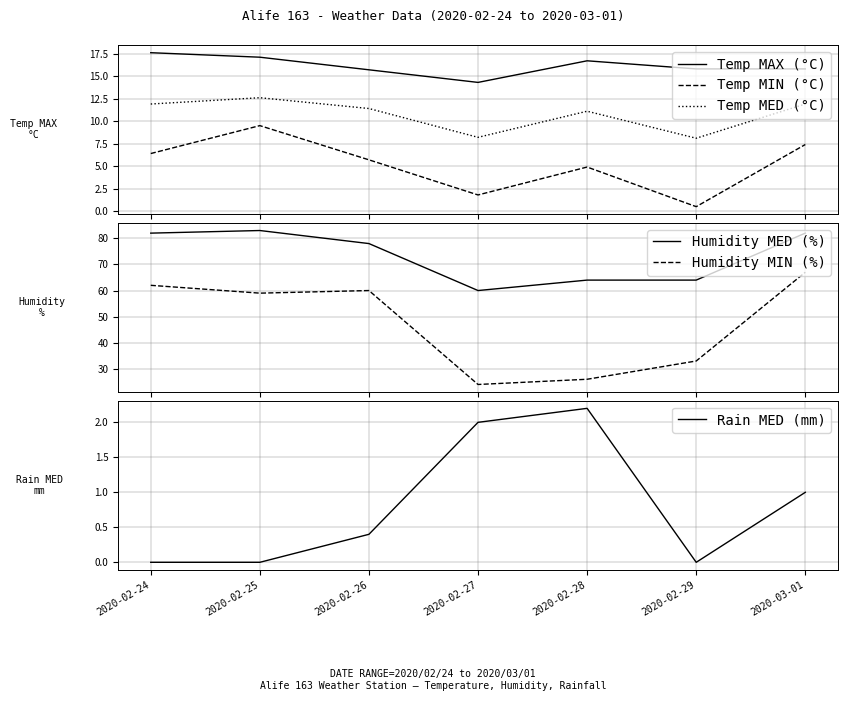

What is the sum of the Humidity MIN (%) values at 2020-03-01 and 2020-02-28?

93.0